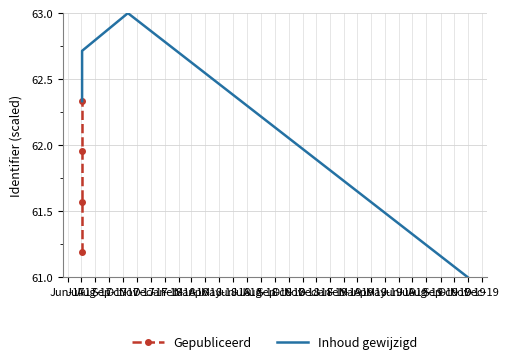

What is the difference between the maximum and minimum values in the Inhoud gewijzigd series?

2.0